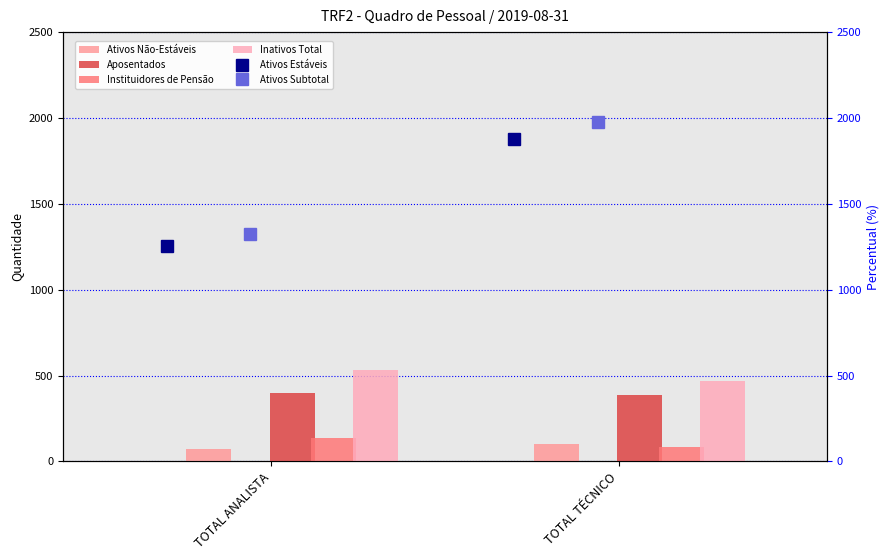

What are all the series names shown in the legend?

Ativos Não-Estáveis, Aposentados, Instituidores de Pensão, Inativos Total, Ativos Estáveis, Ativos Subtotal